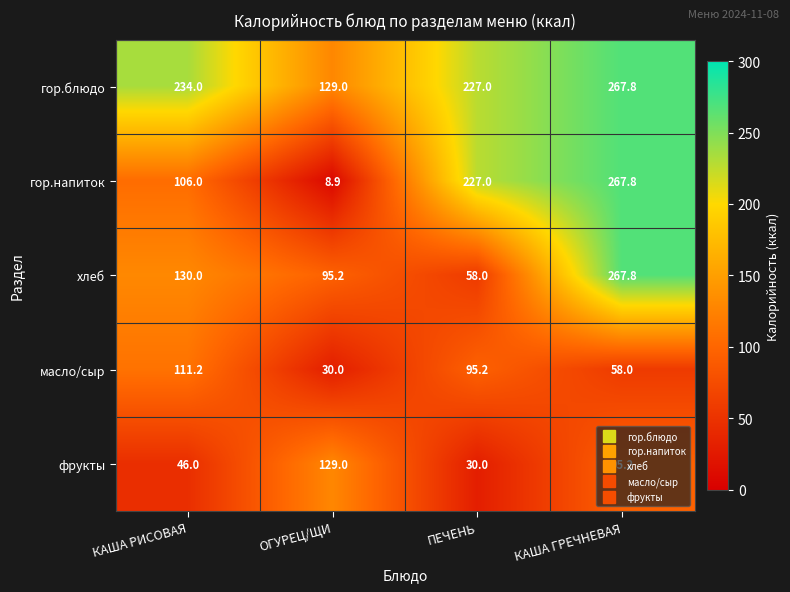

Which series has the largest range (max minus min)?

гор.напиток